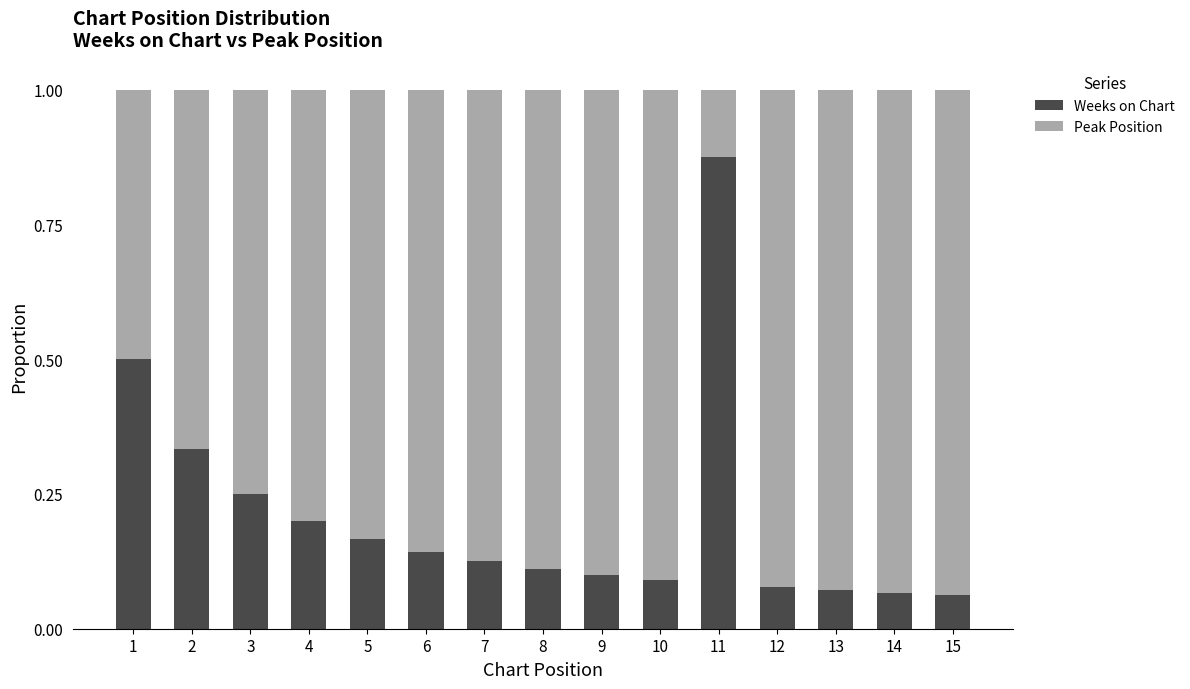

True or false: Weeks on Chart has a value of 1.2 at 11.

False